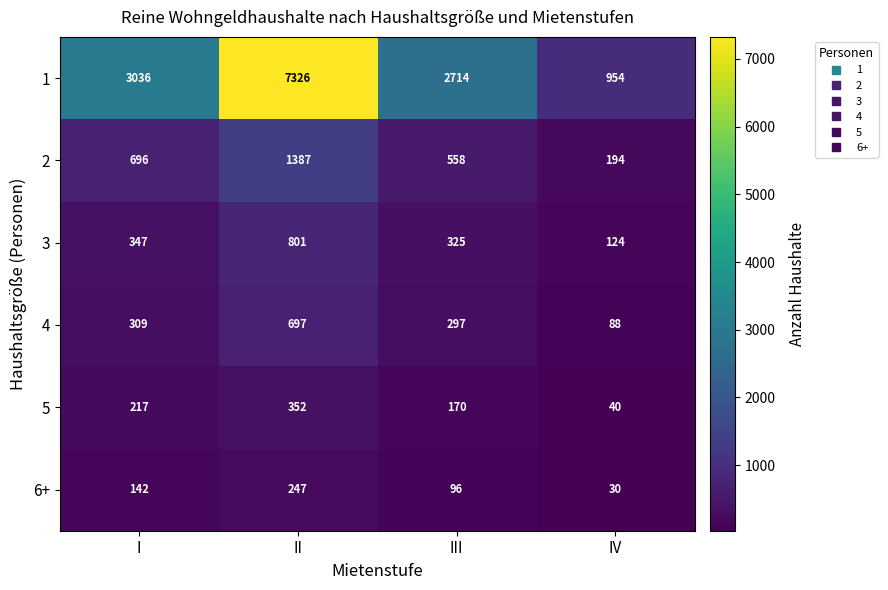

What is the maximum value shown in the chart?

7326